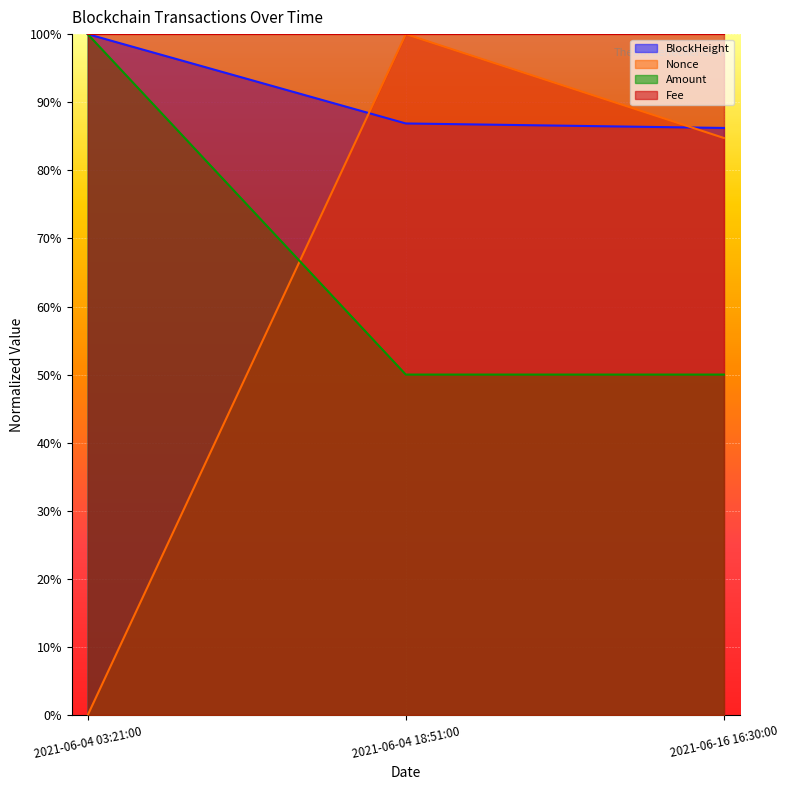

What is the label of the 3rd point from the right?

2021-06-04 03:21:00